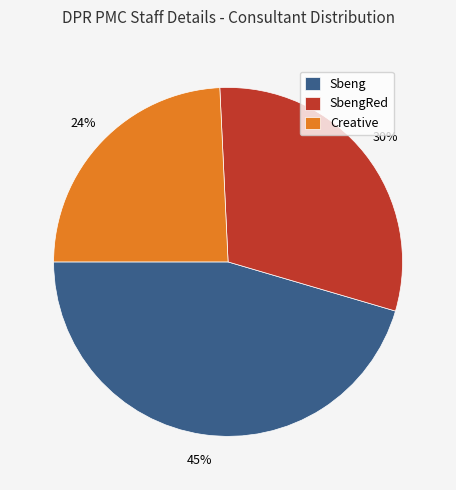

Approximately how many times larger is the value at Creative compared to Sbeng?

0.5